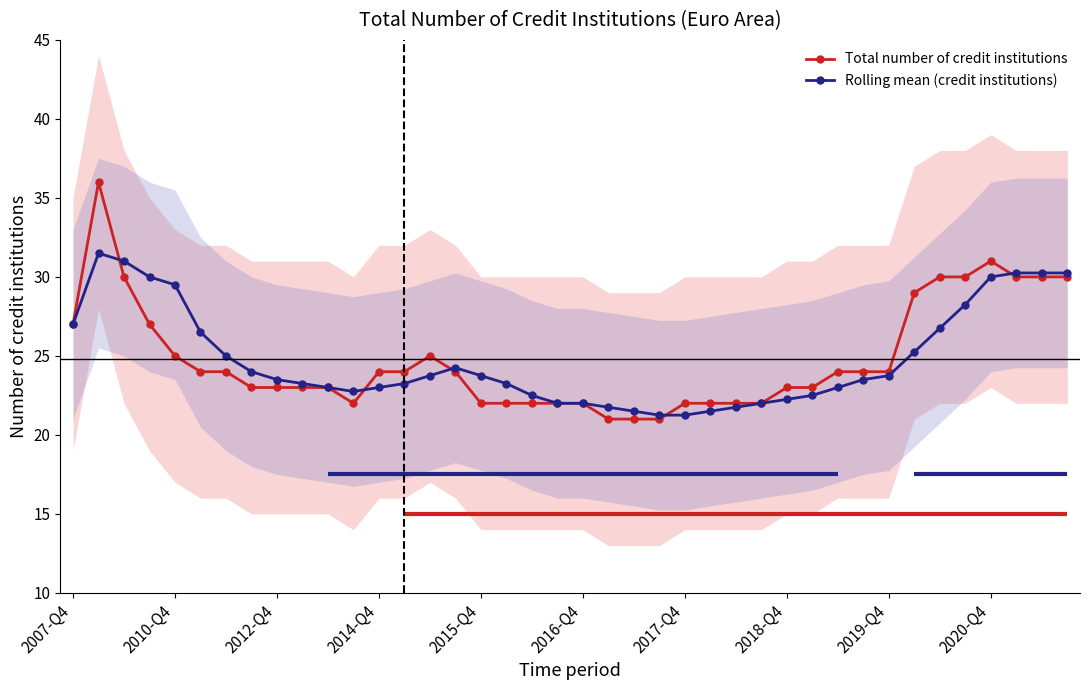

What is the highest value of the Rolling mean (credit institutions) series?

31.5